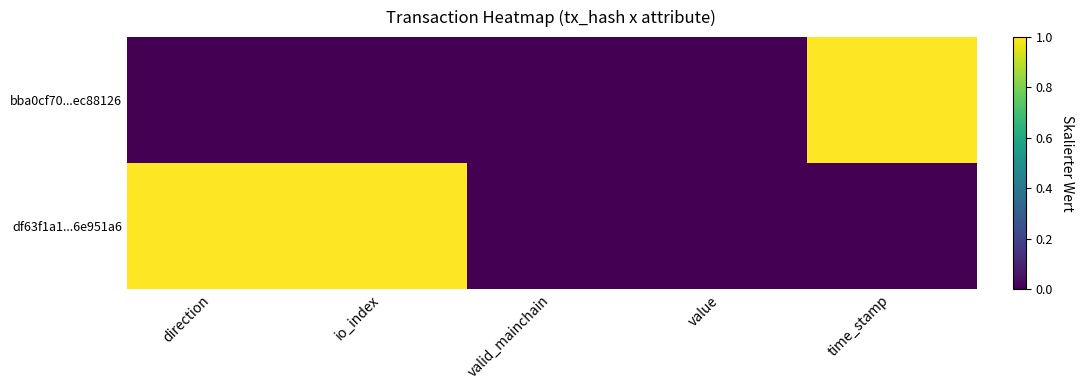

Count the number of data series in this chart.

2